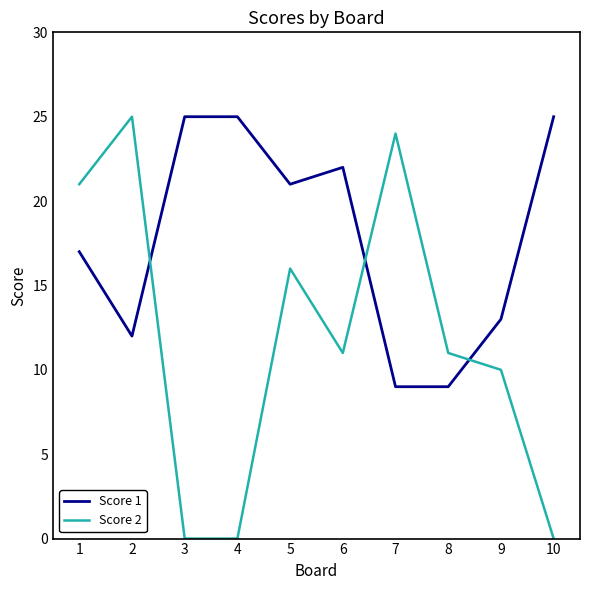

How many times do Score 2 and Score 1 cross each other?

3